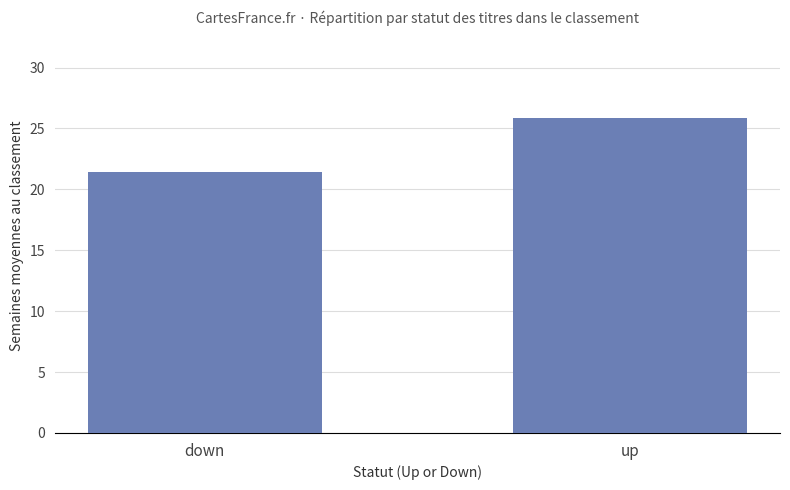

How many categories are shown in the chart?

2